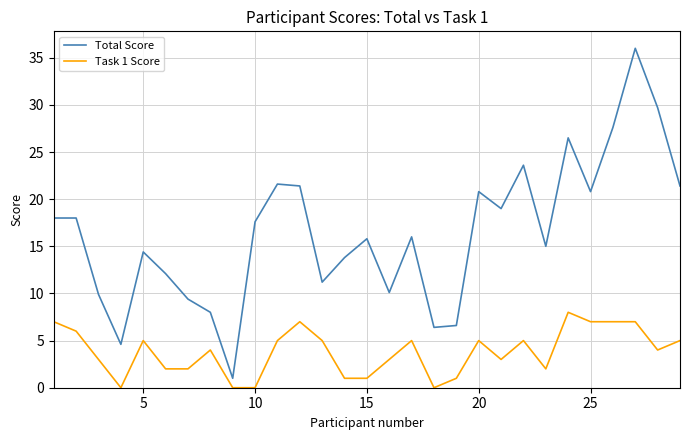

Rank the series by their maximum value, from lowest to highest.

Task 1 Score, Total Score